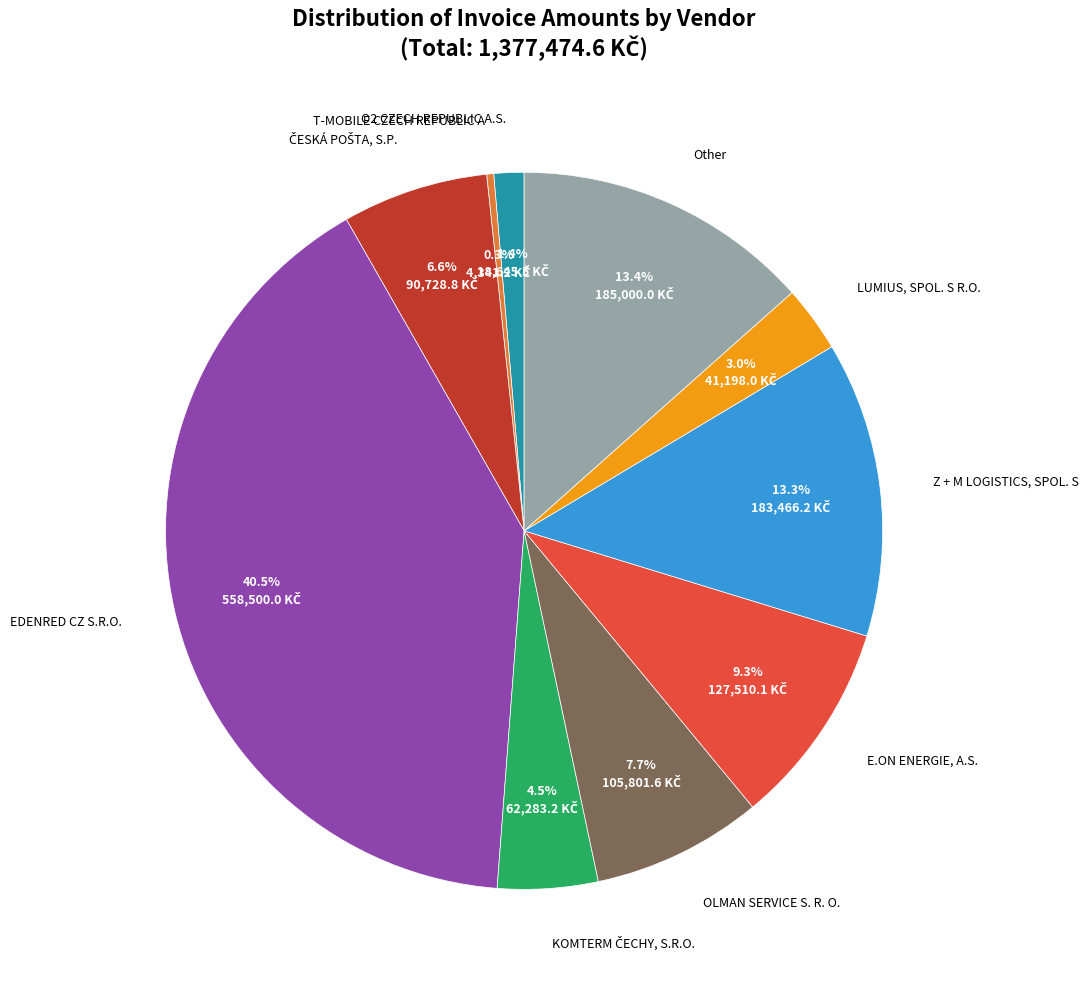

Is there a majority slice in this chart?

No